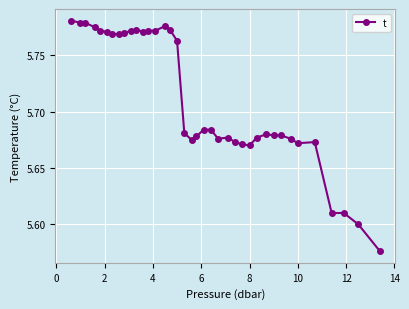

True or false: there are more than 1 points higher than both neighbors.

True